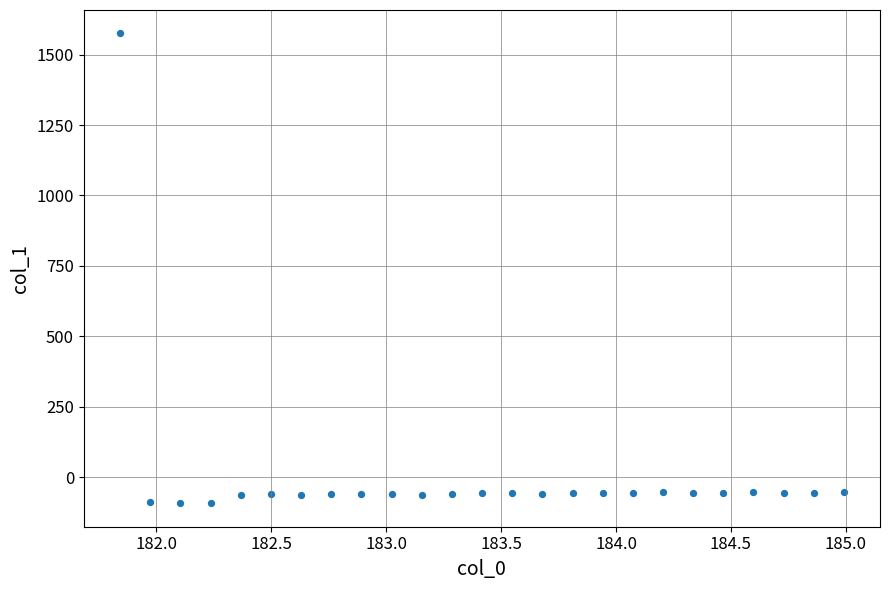

What is the range of X values (max minus min)?

3.1